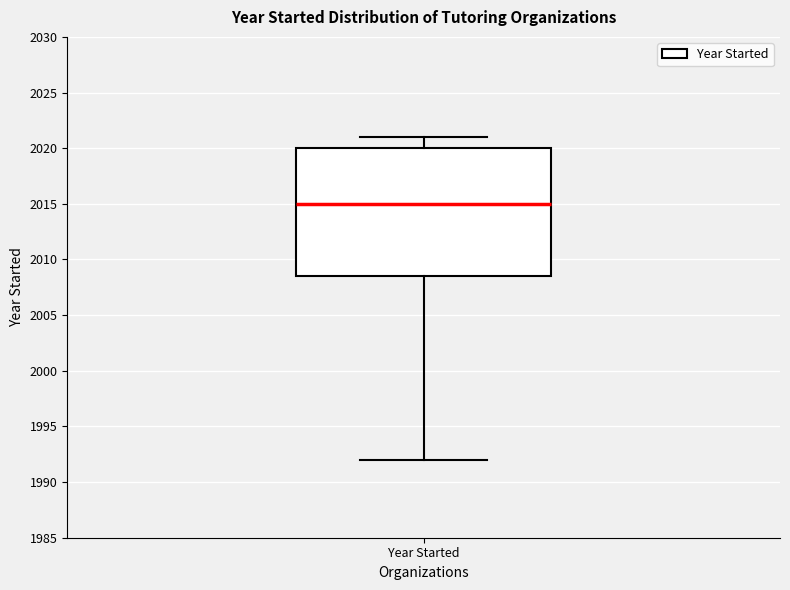

Read this box plot against the y-axis: the position of the median line, the range covered by the box, and the ends of both whiskers. The values are not printed on the chart, so give them approximately, as read against the axis.

median 2015.0, box 2008.5 to 2020.0, whiskers 1992.0 to 2021.0